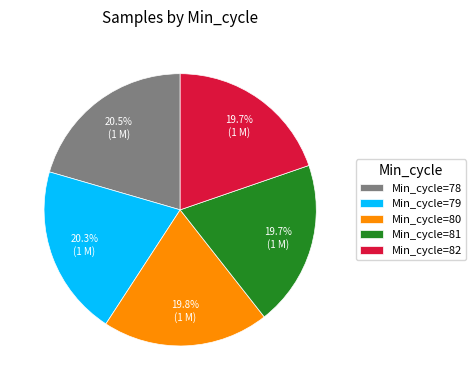

Between Min_cycle=78 and Min_cycle=80, which is larger?

Min_cycle=78